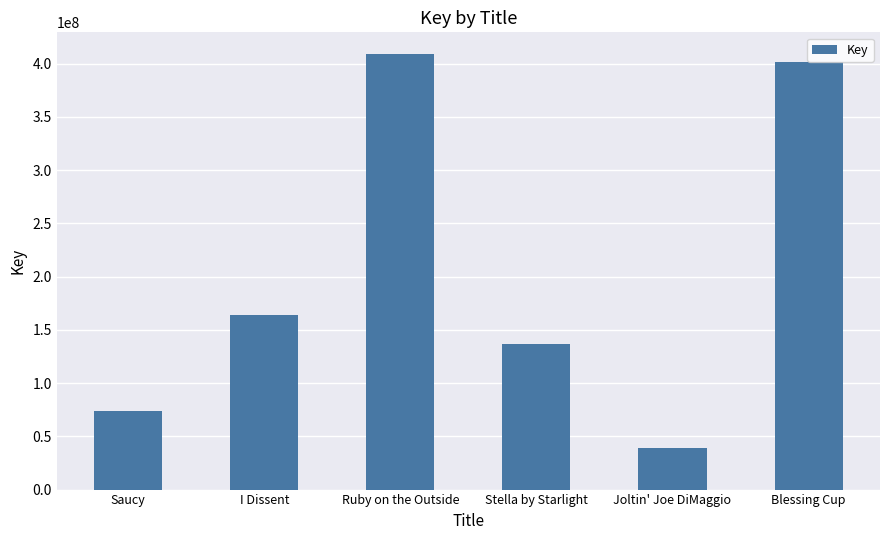

What is the maximum value shown in the chart?

408888610